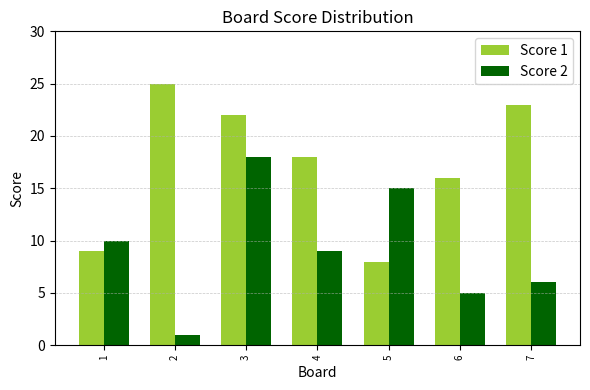

What is the difference between the second highest and minimum values in the Score 1 series?

15